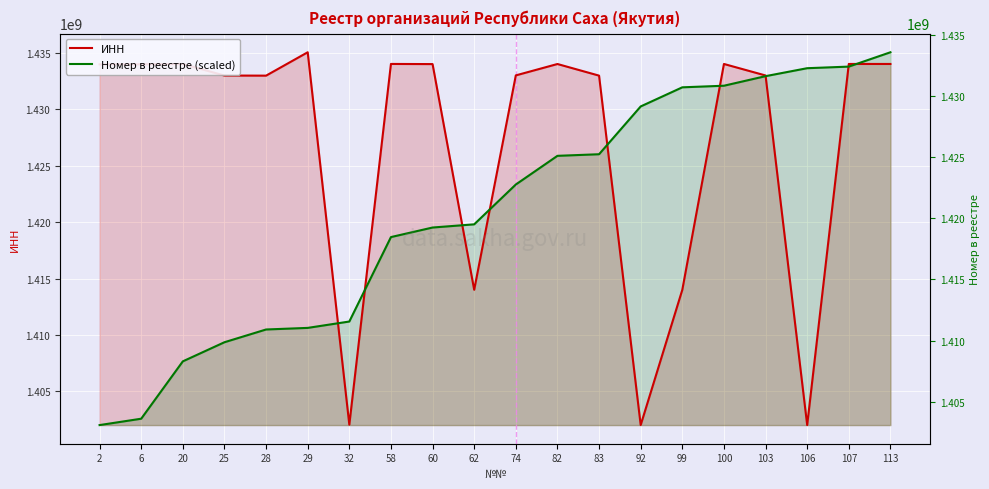

What is the spread (max minus min) of values at 74?

9676317.2